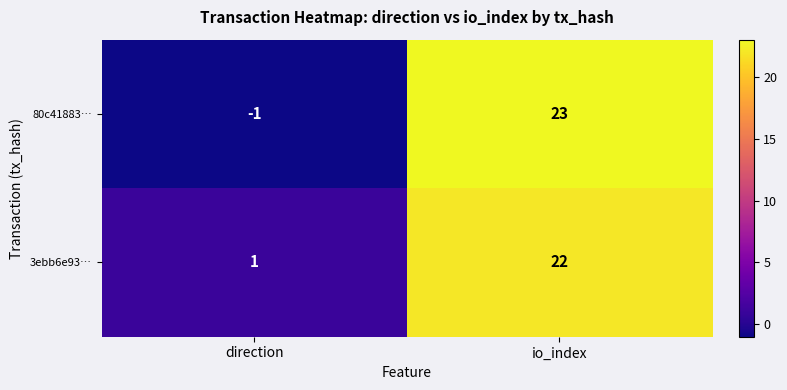

The 3ebb6e93… series shows 1 at direction. True or false?

True